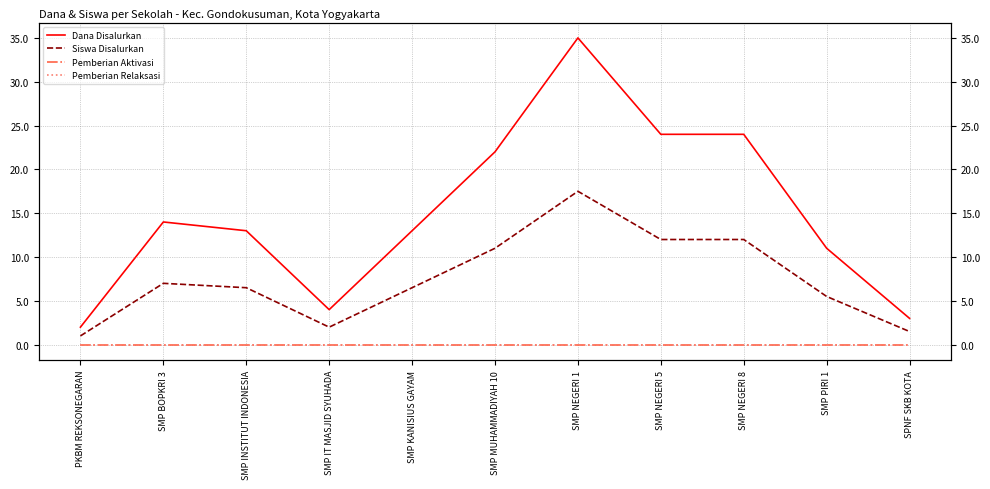

Is it true that Siswa Disalurkan equals 6.5 at SMP INSTITUT INDONESIA?

True